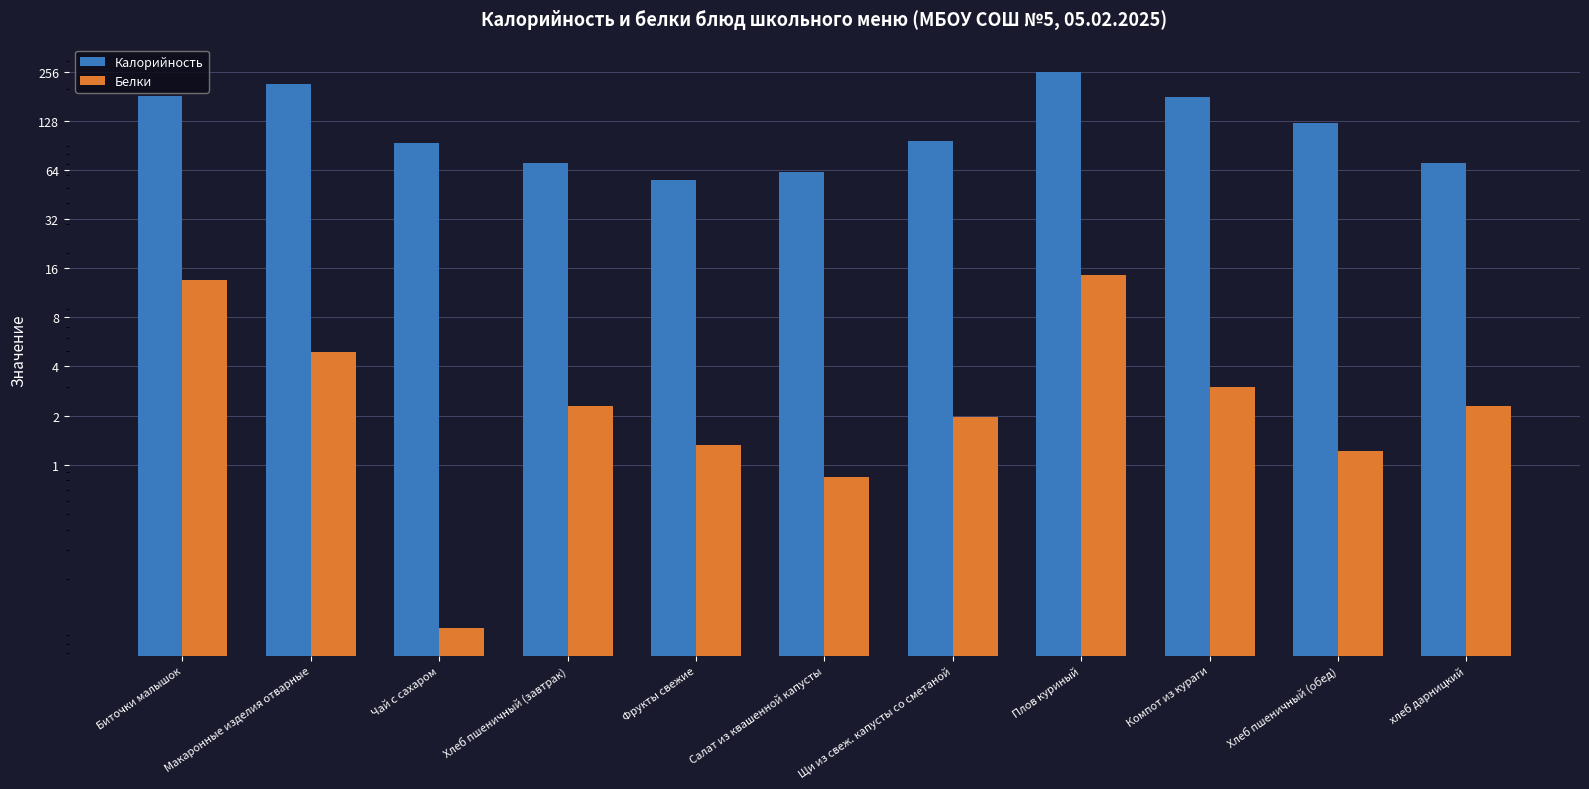

What is the value of the Калорийность bar at the 9th from the left?

179.4